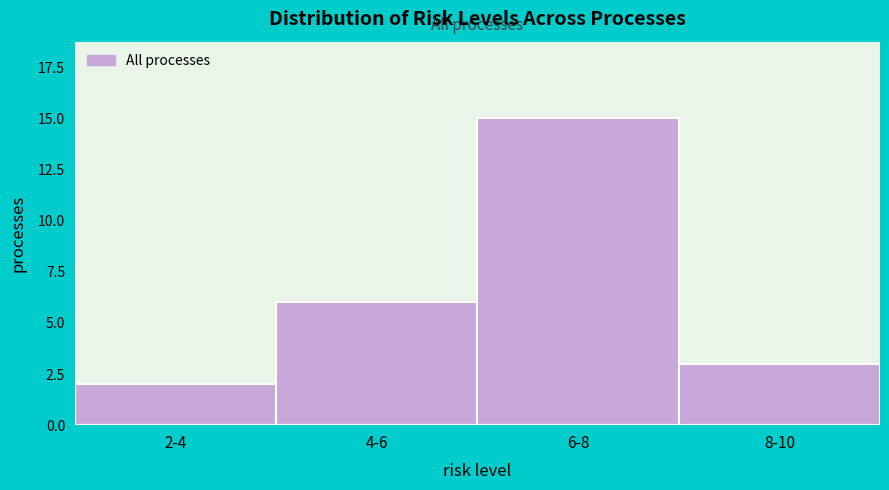

Reading left to right, transcribe all the data shown in this chart.

2	6	15	3